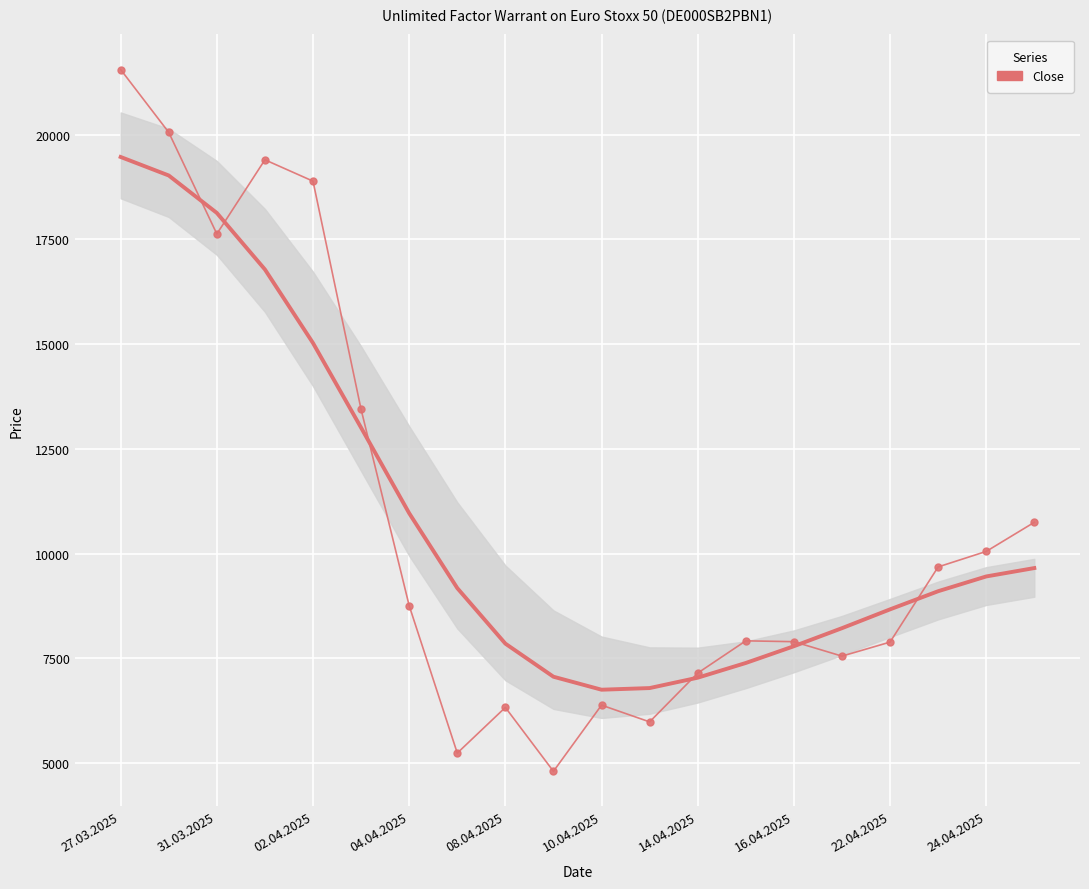

What is the sum of all Close values?

217310.0